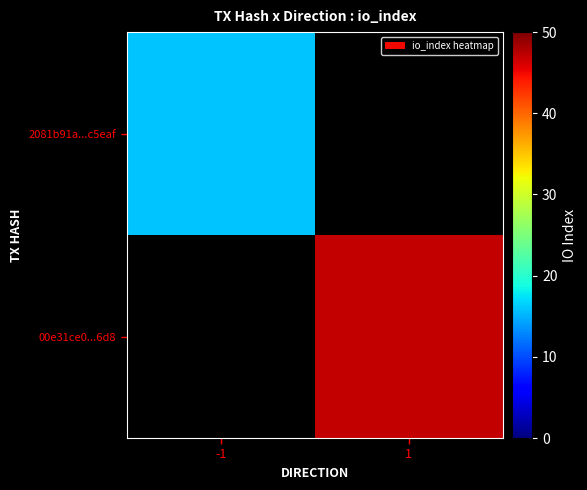

Which label corresponds to the largest value in the chart?

1